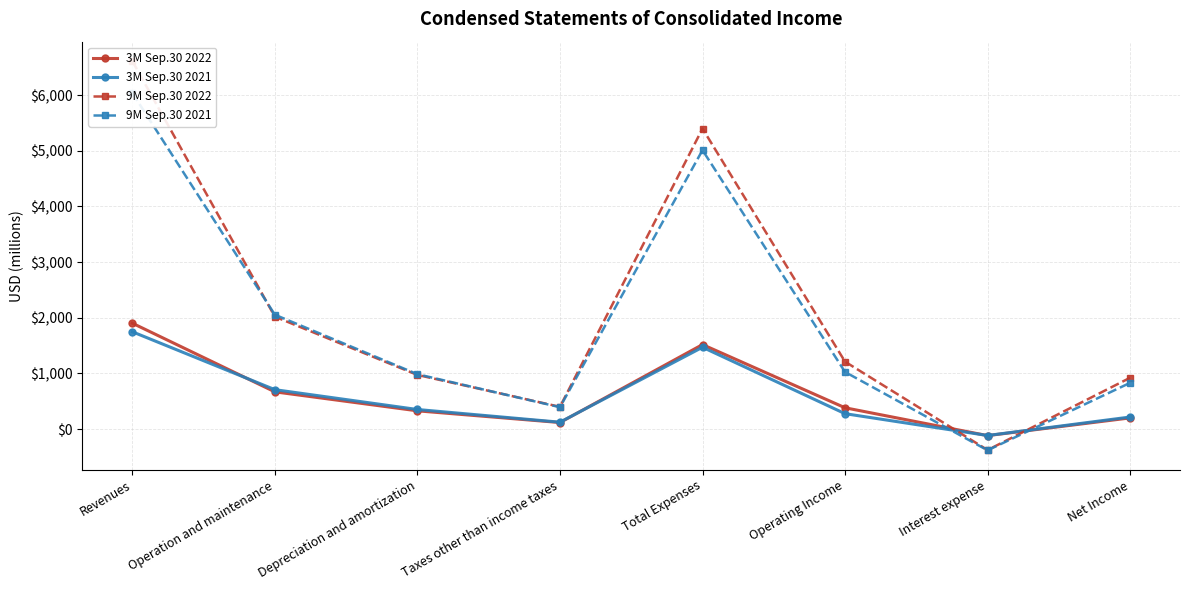

How many values in the 9M Sep.30 2022 series exceed 1212?

3